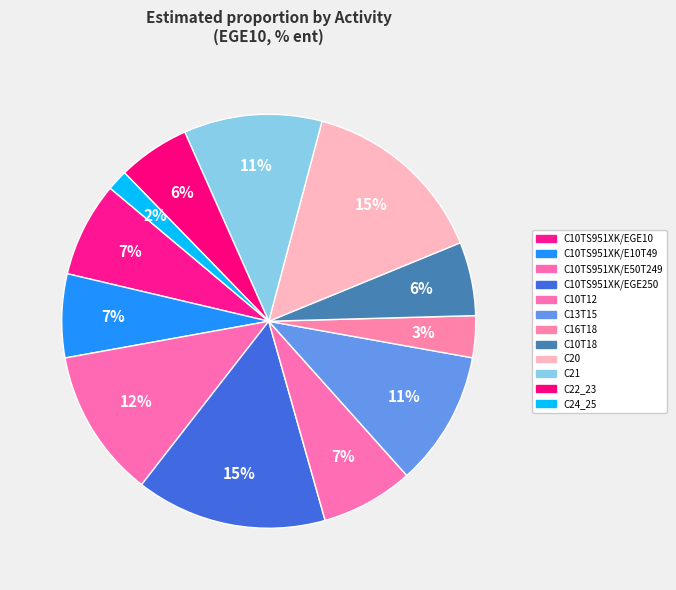

Count the number of slices in the pie.

12